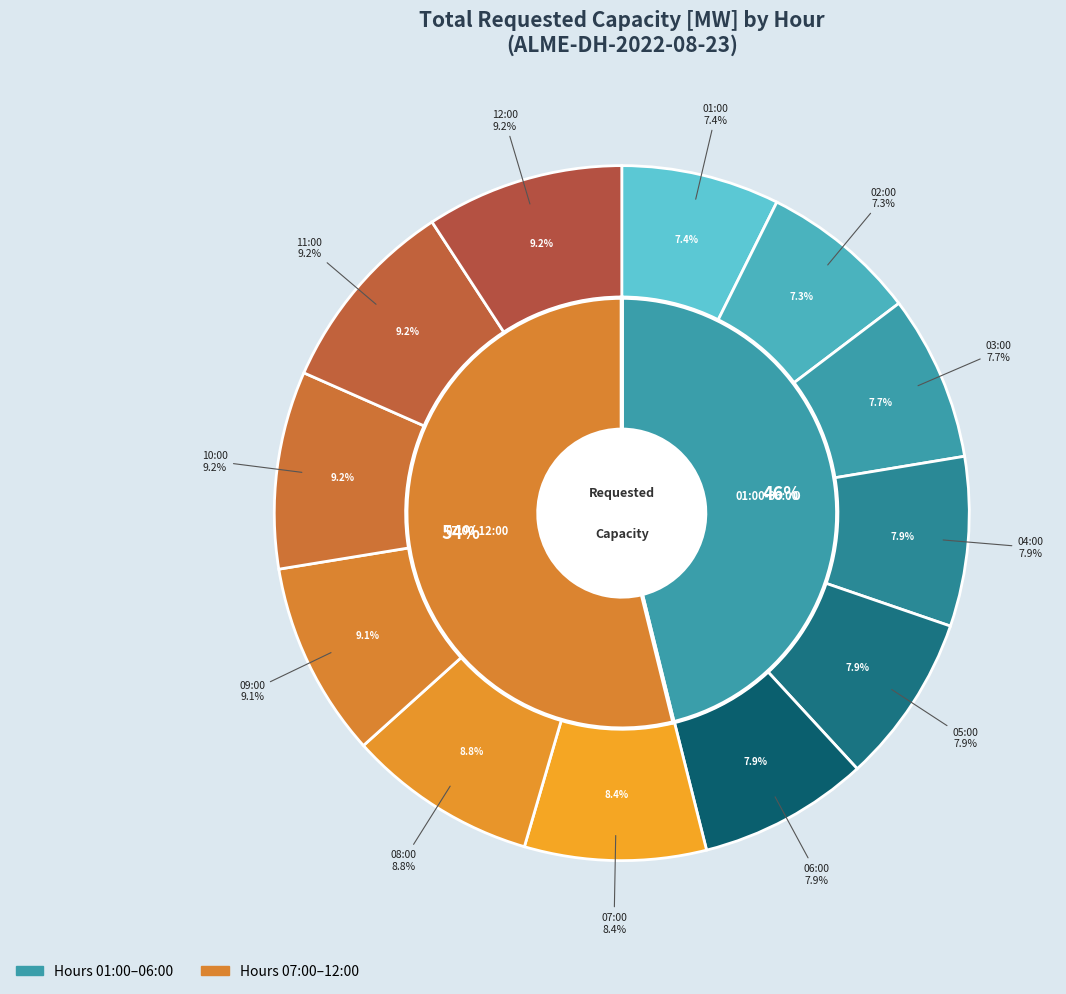

Is it true that 01:00 is 1% of the pie?

False